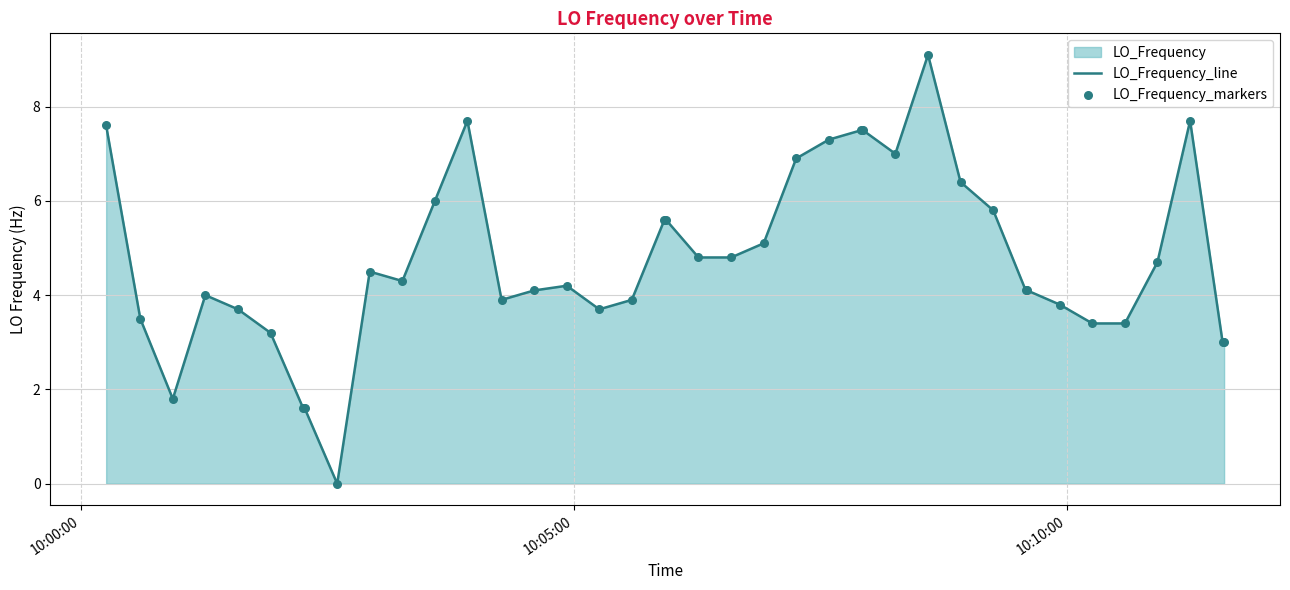

Which series contains the highest Y value?

LO_Frequency_line